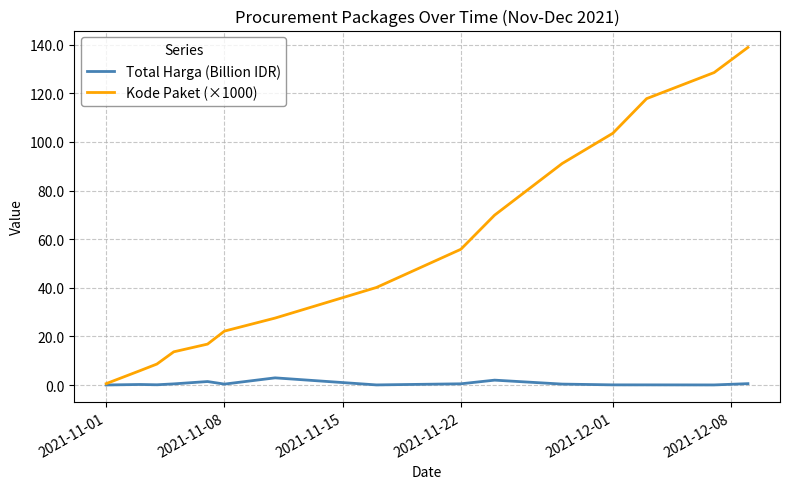

How many lines are shown in the chart?

2